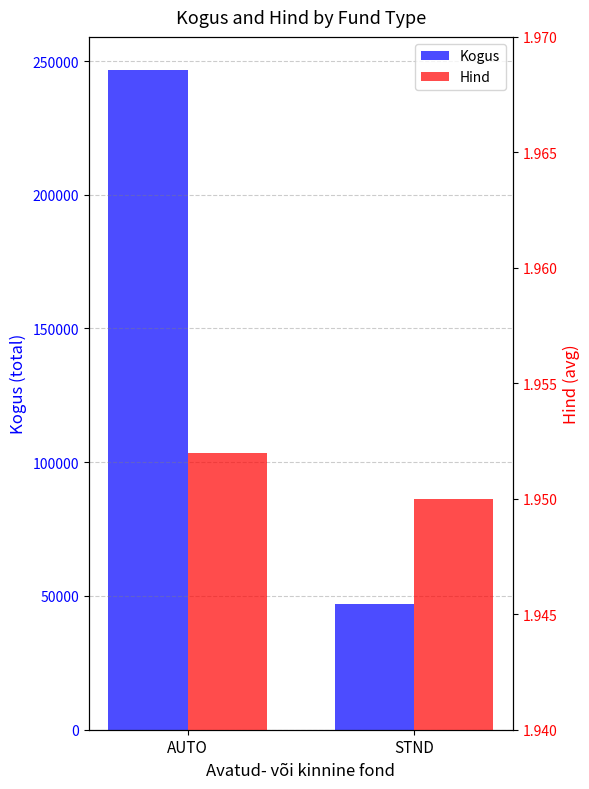

How many Kogus values are between 46943 and 246686?

2